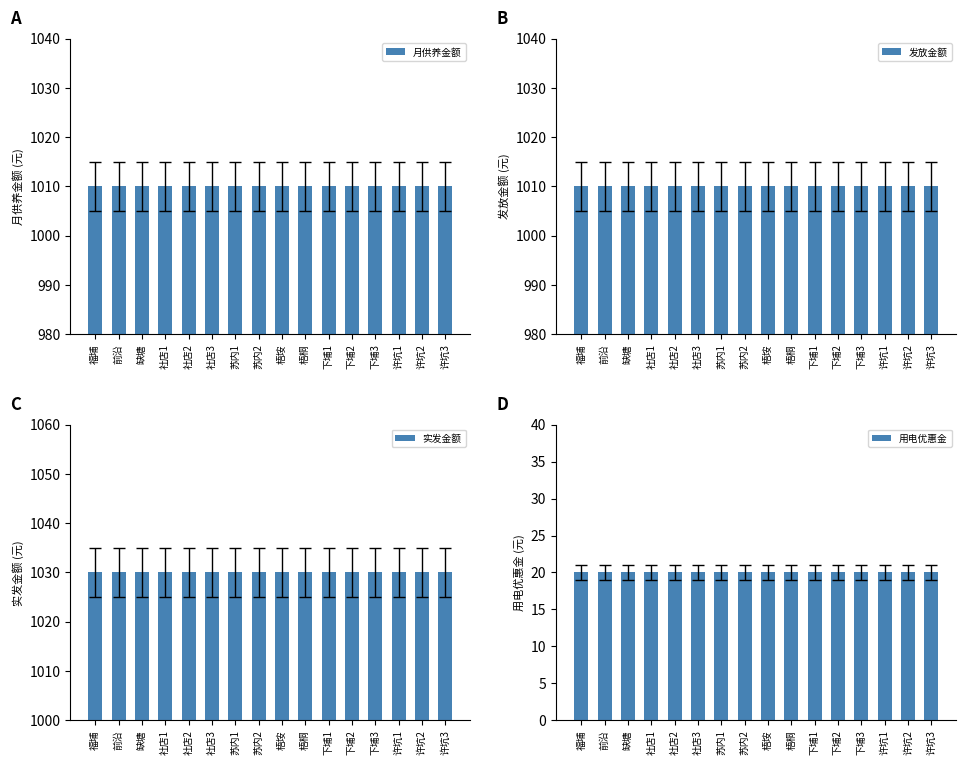

The value of 用电优惠金 at 下埔2 is 20. True or false?

True